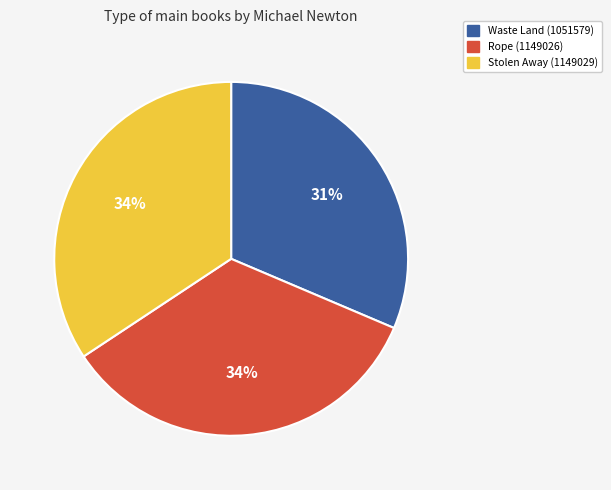

What percentage is the Waste Land (1051579) slice, to the nearest percent?

31%